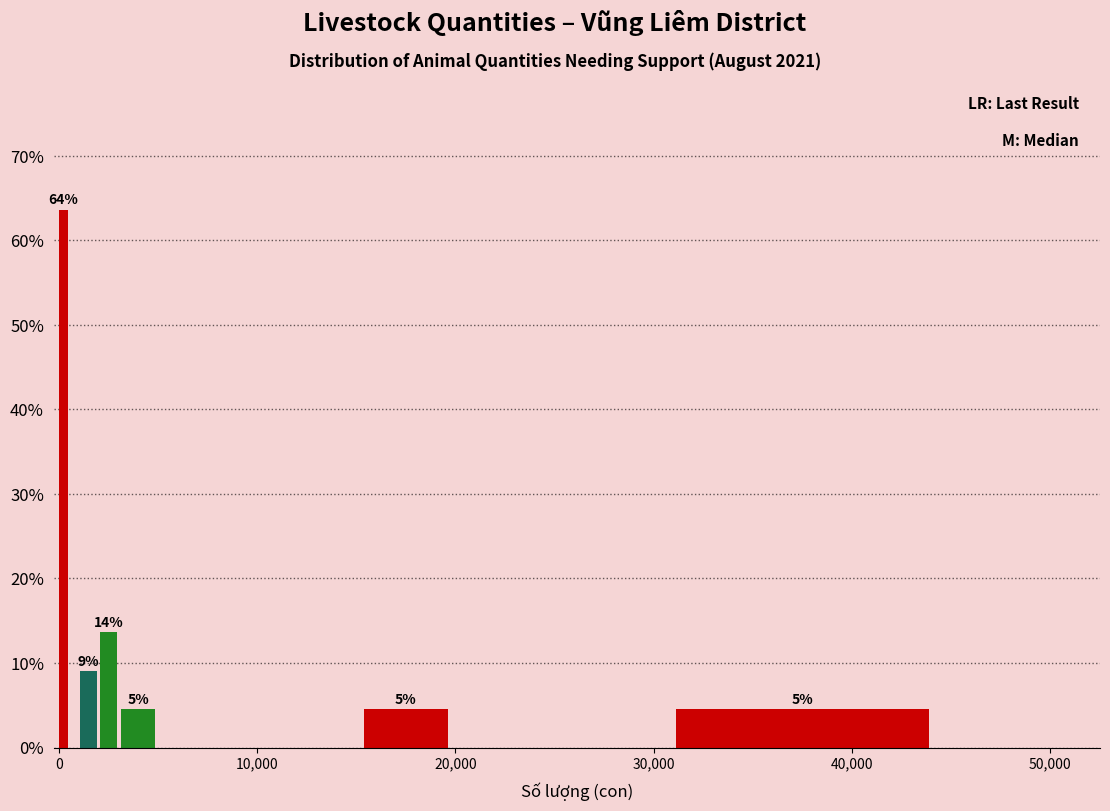

Read against the x-axis, roughly where is the centre of the tallest bar?

0